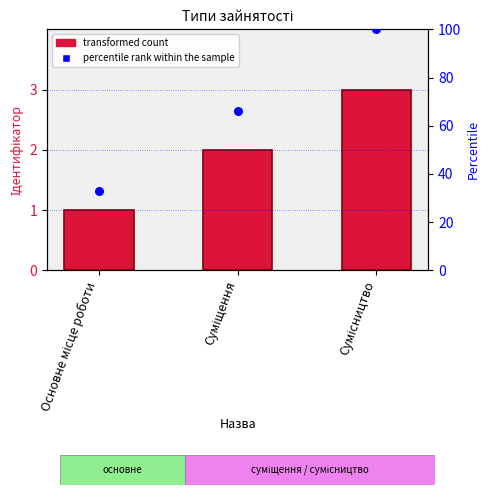

What is the total value across all series at Основне місце роботи?

34